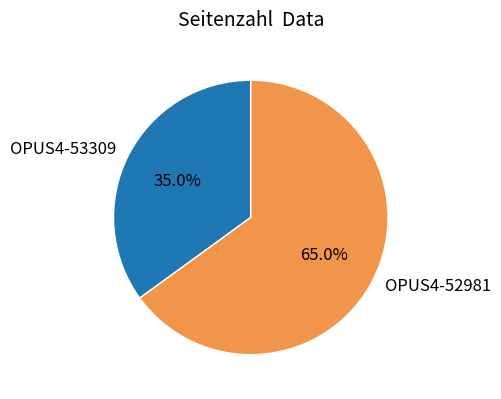

Combined, do OPUS4-53309 and OPUS4-52981 account for over 50%?

Yes